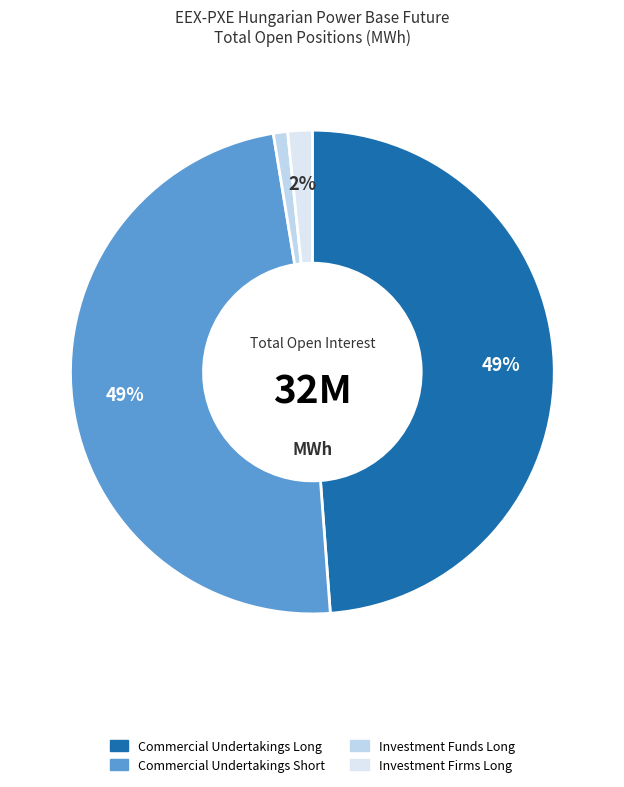

The Investment Funds Long slice represents 7% of the pie. True or false?

False